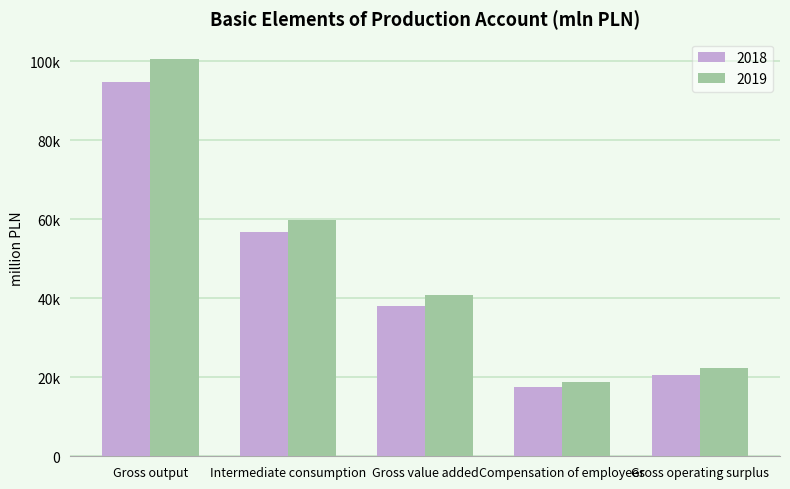

Is it true that 2019 equals 13603 at Gross operating surplus?

False